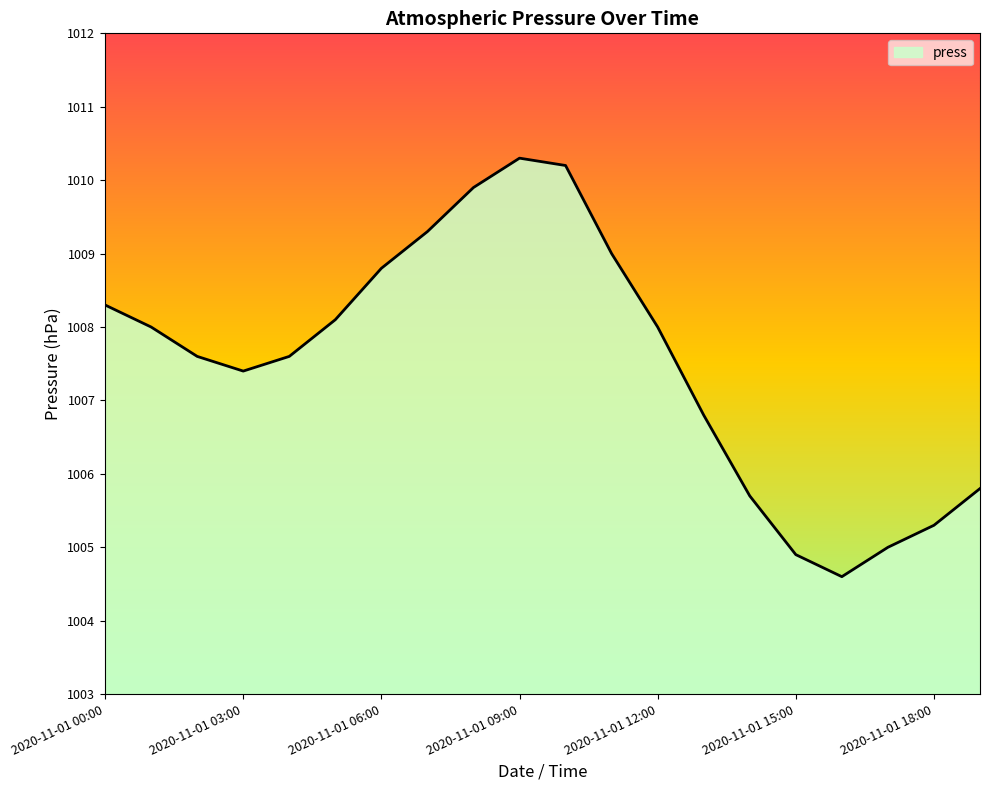

What is the maximum value shown in the chart?

1010.3